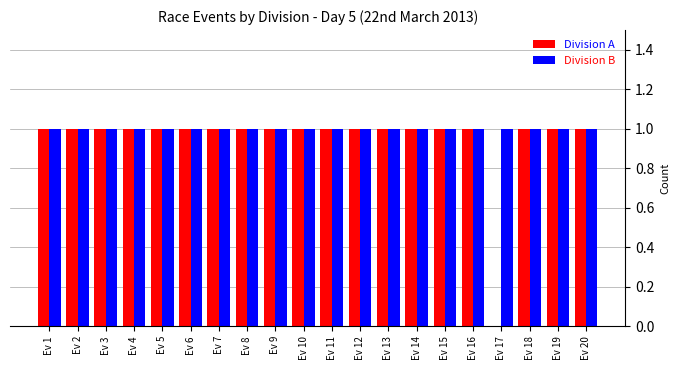

How many distinct data groups are displayed?

2